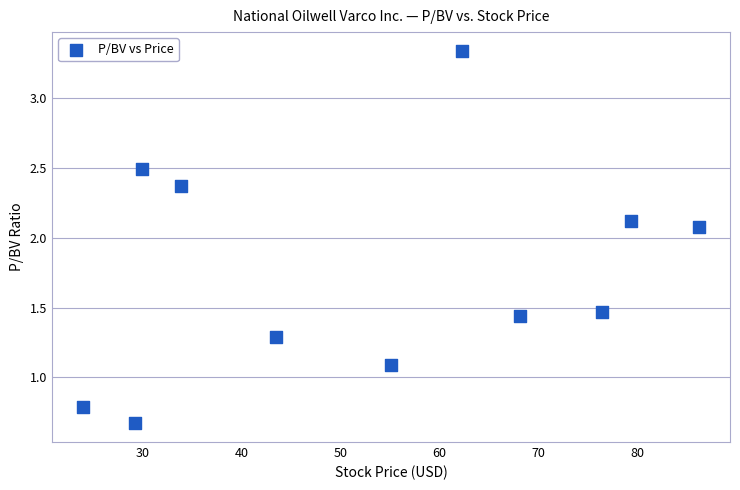

What is the average Y value?

1.7